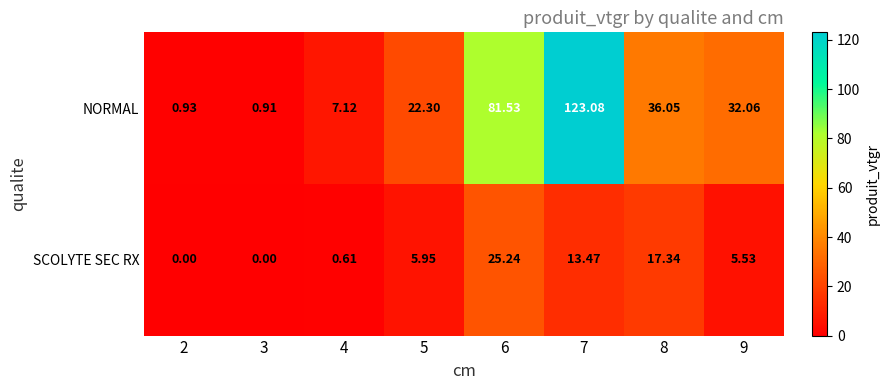

What is the difference between the highest and lowest values at 4?

6.5